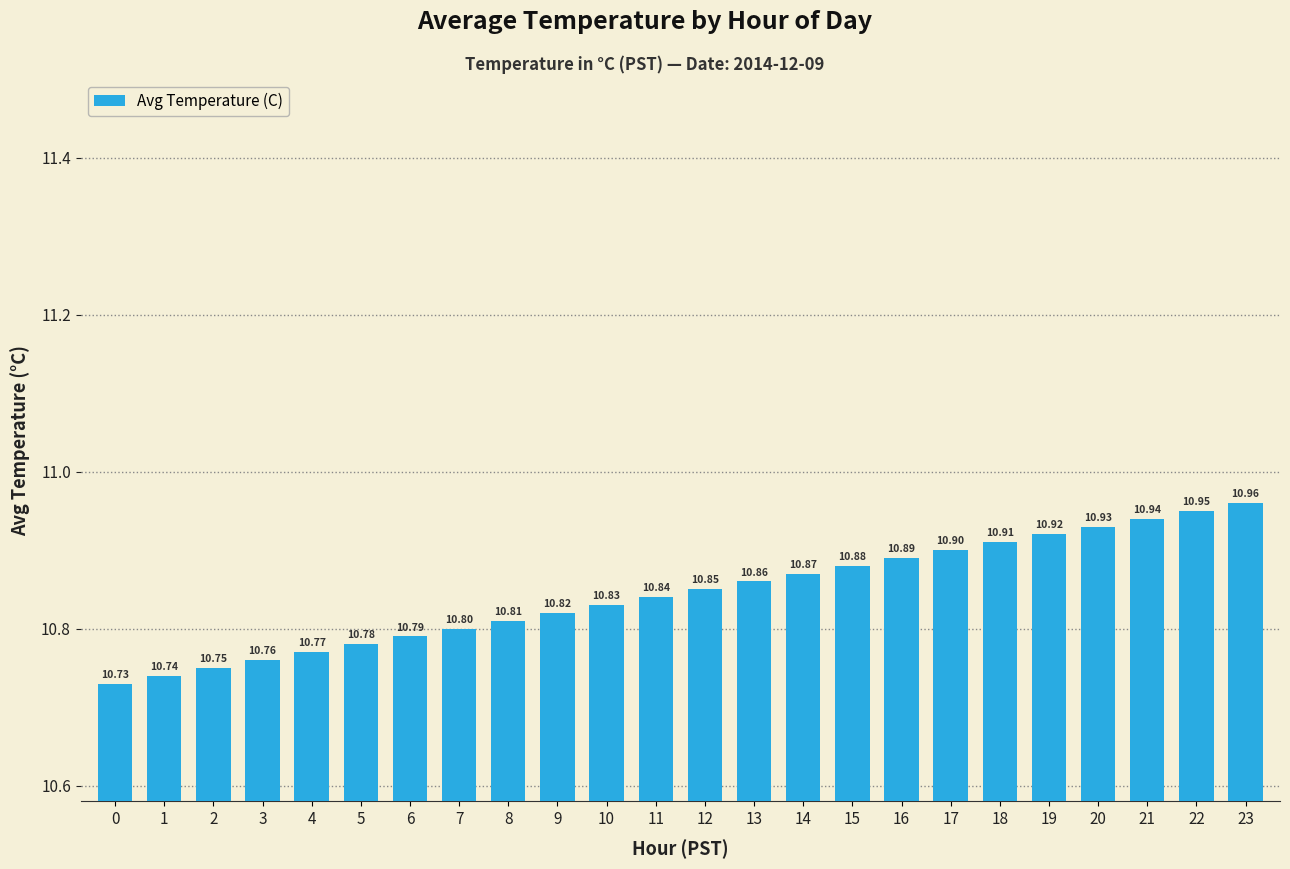

What is the sum of all values?

260.3